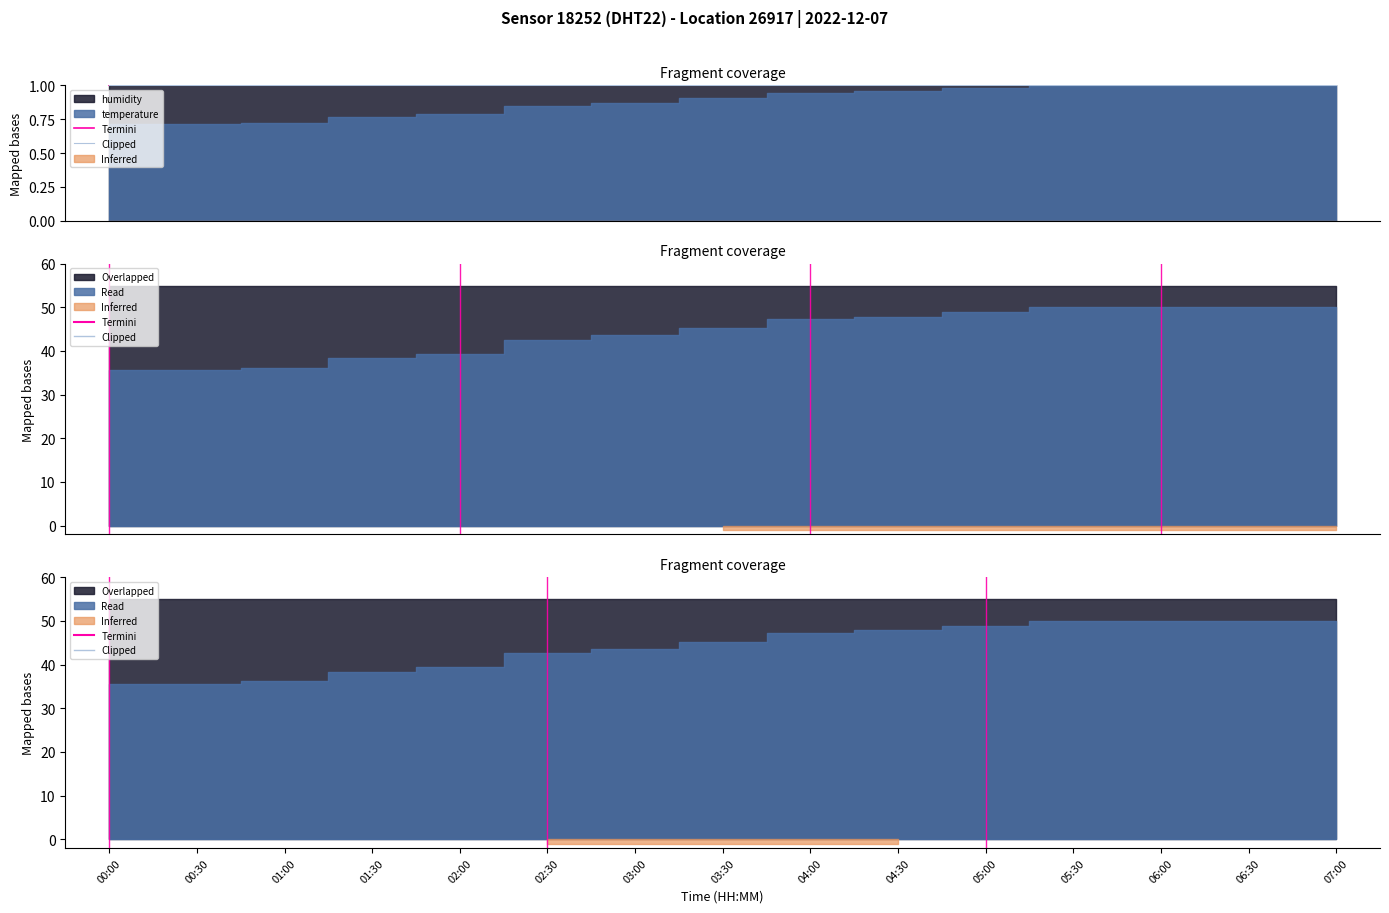

True or false: Clipped has more than 0 interior local peaks.

False